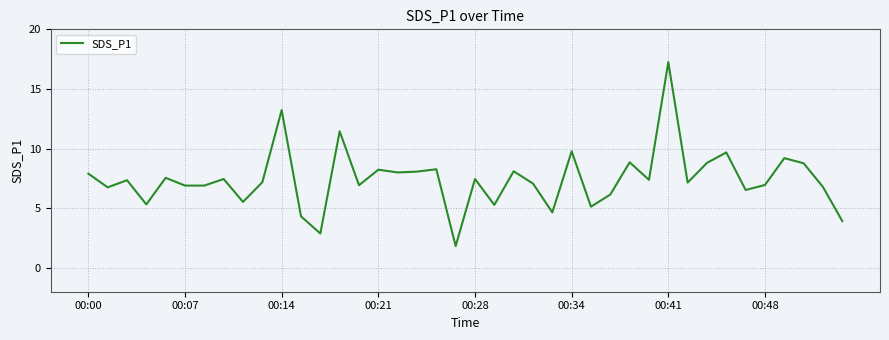

What is the difference between the maximum and minimum values?

15.4